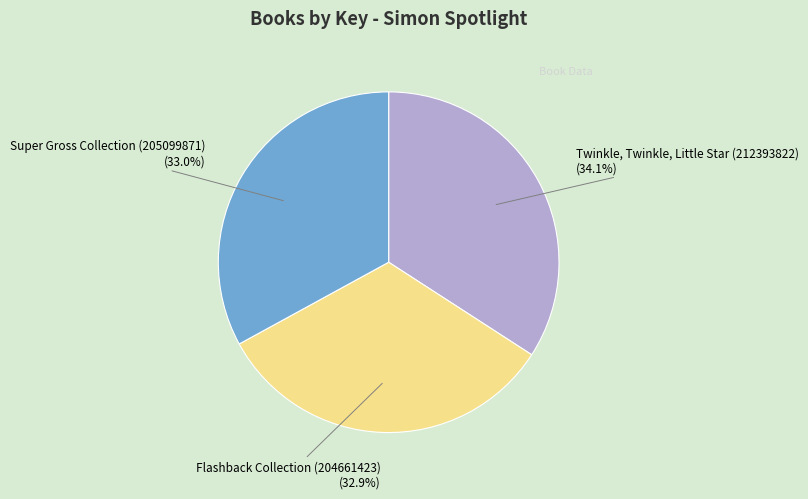

Rank the categories by value from highest to lowest.

Twinkle, Twinkle, Little Star (212393822), Super Gross Collection (205099871), Flashback Collection (204661423)